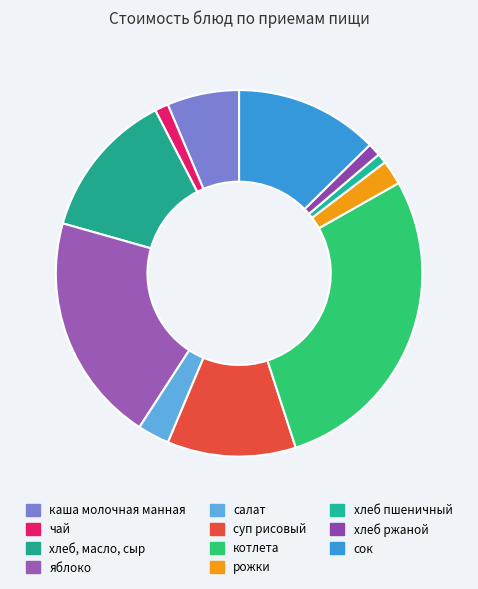

What is the ratio of the value at чай to the value at салат?

0.4